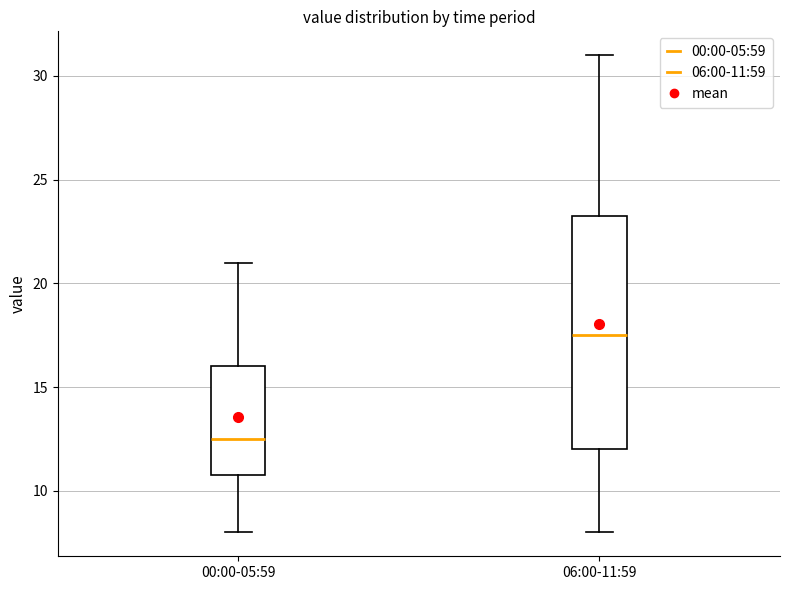

Reading left to right, read every box against the y-axis: the position of its median line, the range the box covers, and the ends of its whiskers. The values are not printed on the chart, so give them approximately, as read against the axis.

00:00-05:59: median 12.5, box 11.0 to 16.0, whiskers 8.0 to 21.0
06:00-11:59: median 17.5, box 12.0 to 23.5, whiskers 8.0 to 31.0